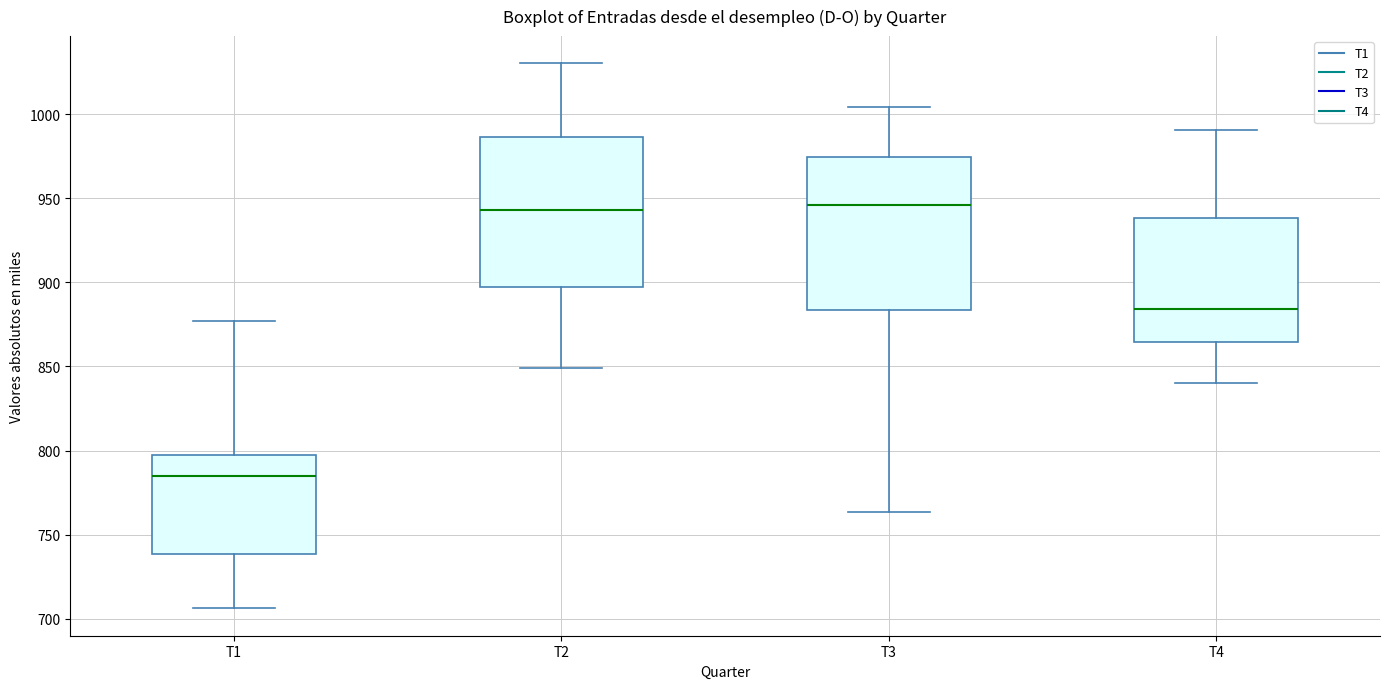

Where does the upper whisker of the box for T4 end on the y-axis? The values are not printed on the chart, so give them approximately, as read against the axis.

990